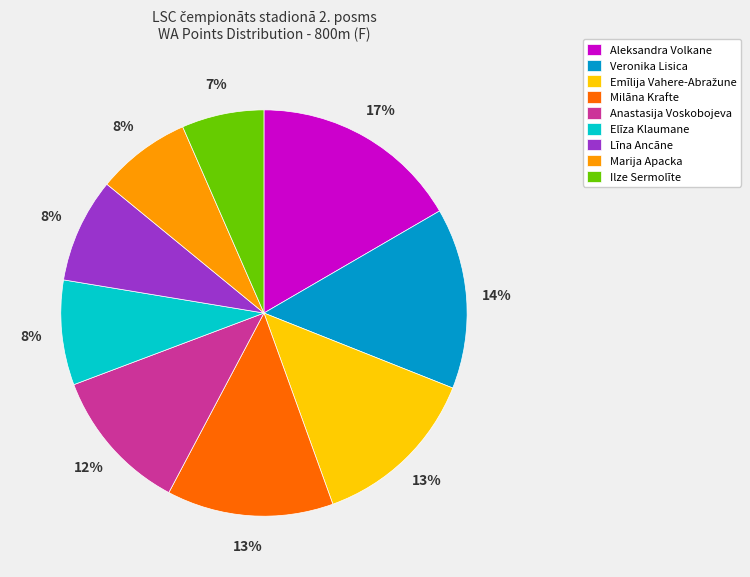

Is it true that Milāna Krafte is 6% of the pie?

False